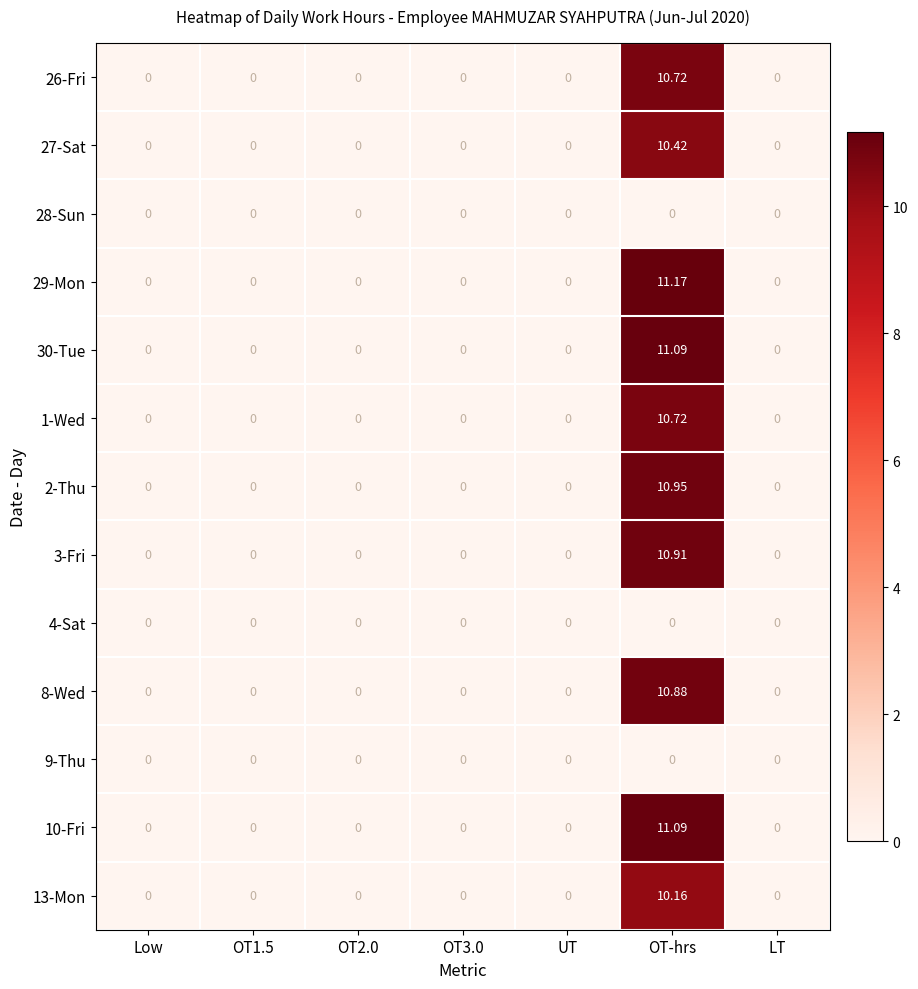

At which category is the sum across all series the highest?

OT-hrs